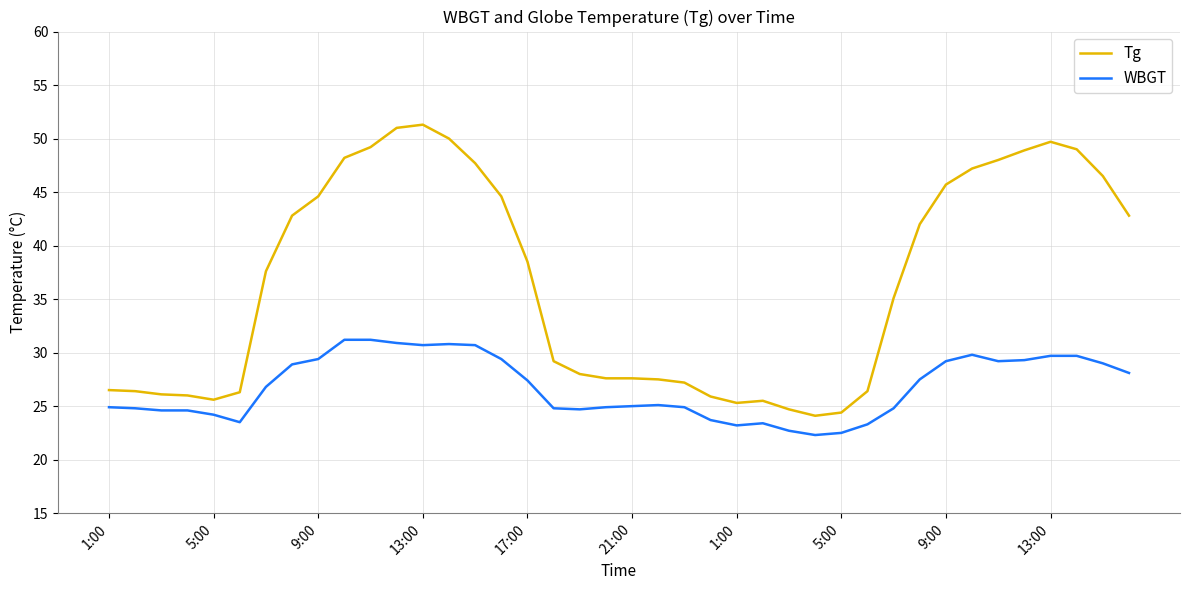

Rank the series by their average value, from highest to lowest.

Tg, WBGT